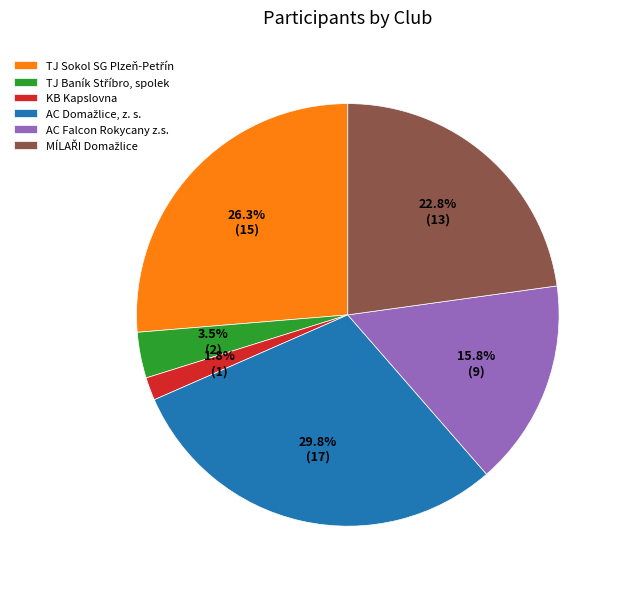

What percentage is NOT represented by AC Falcon Rokycany z.s.?

84.2%